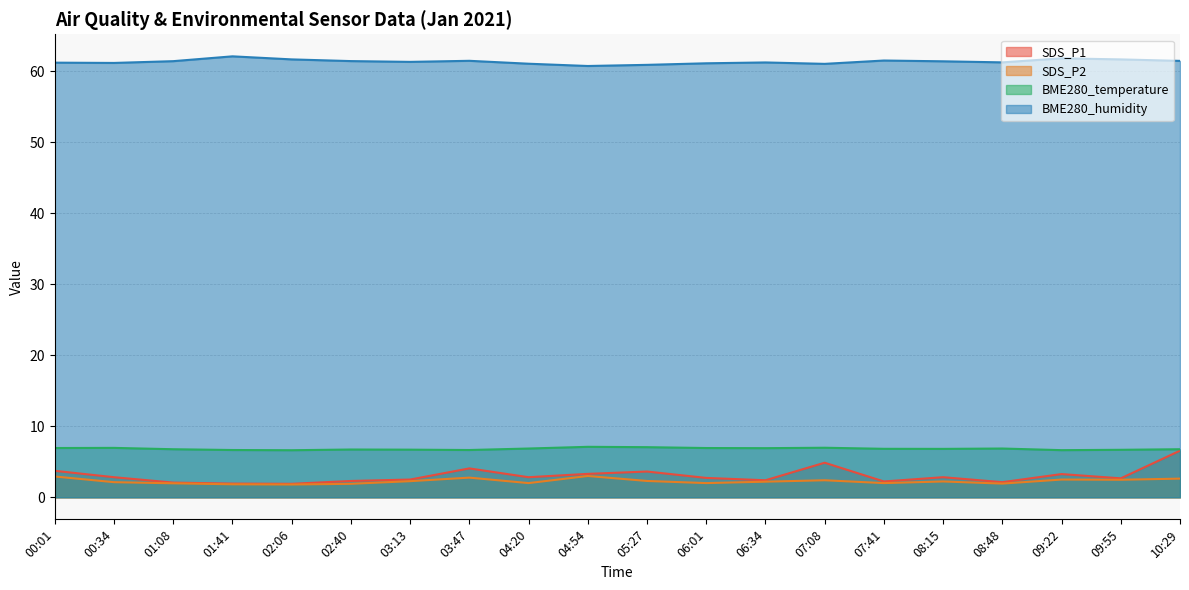

True or false: BME280_humidity and SDS_P1 cross at least once.

False